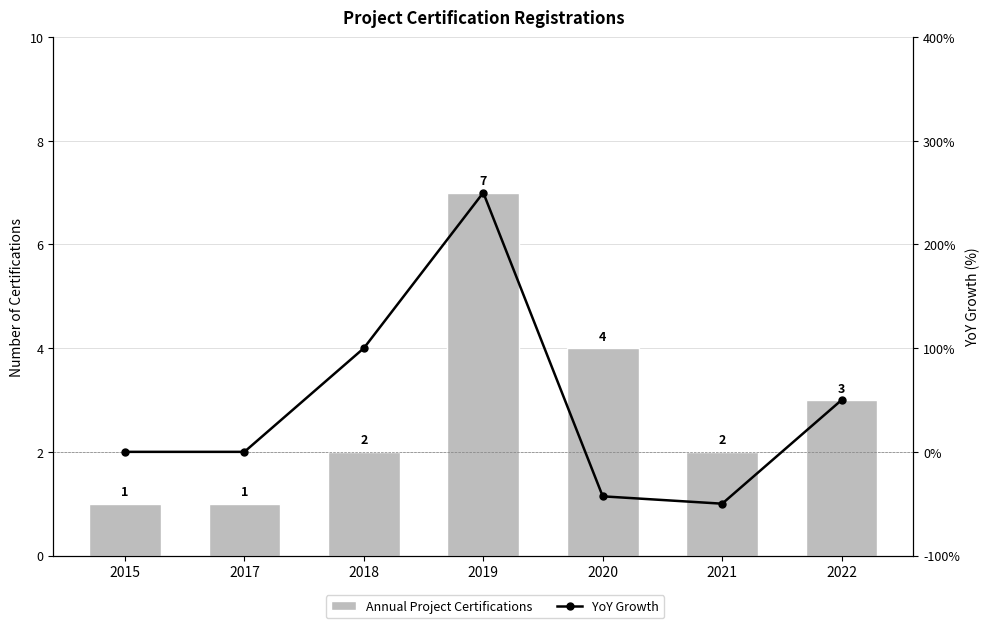

How many values in the Annual Project Certifications series exceed 2?

3